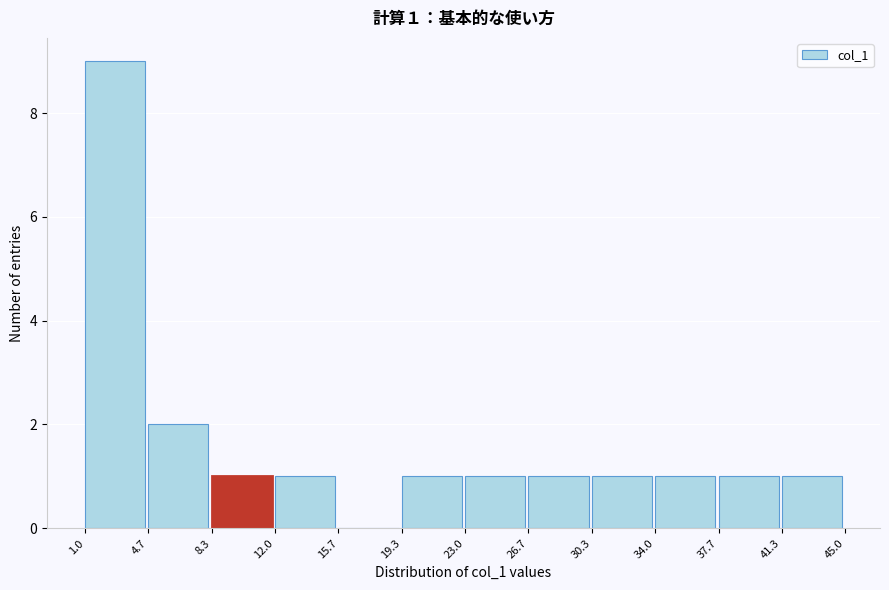

Which range on the x-axis has the tallest bar?

1.0 to 4.7